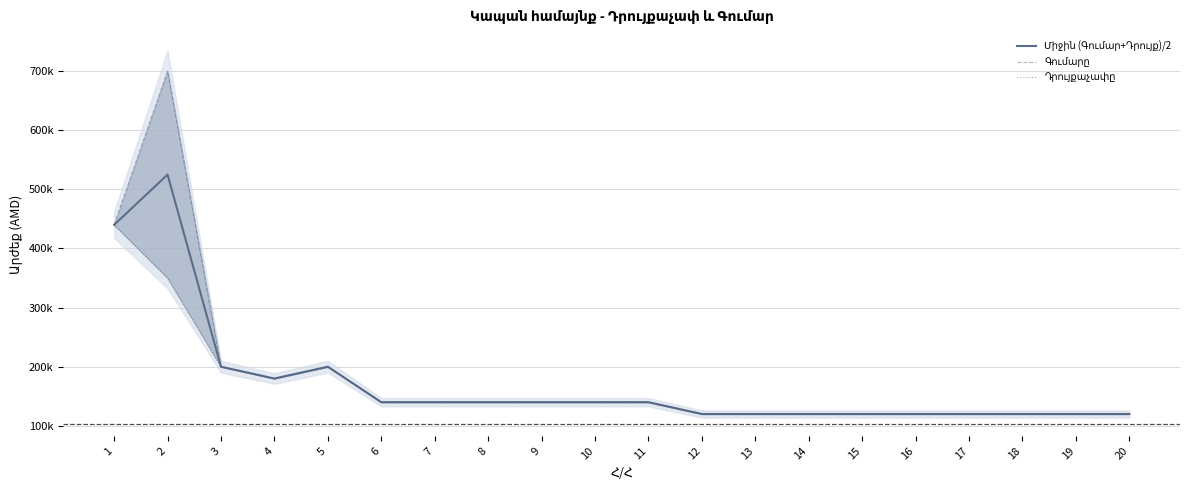

How many interior local peaks does the Գումարը series have?

2